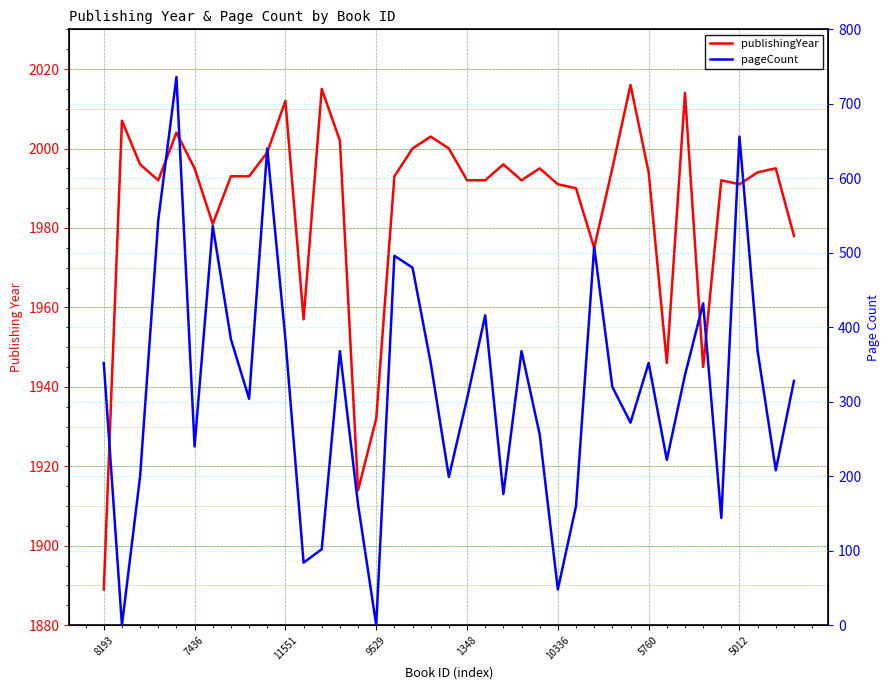

What is the average value of the pageCount series?

319